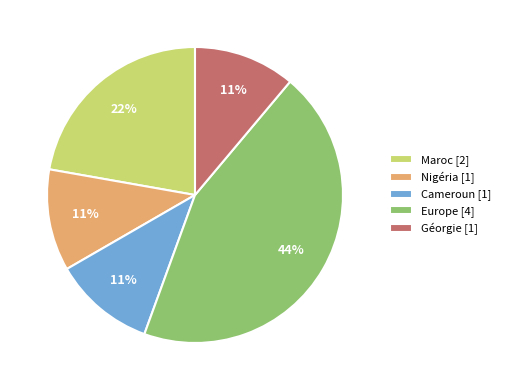

Does any single category account for the majority?

No